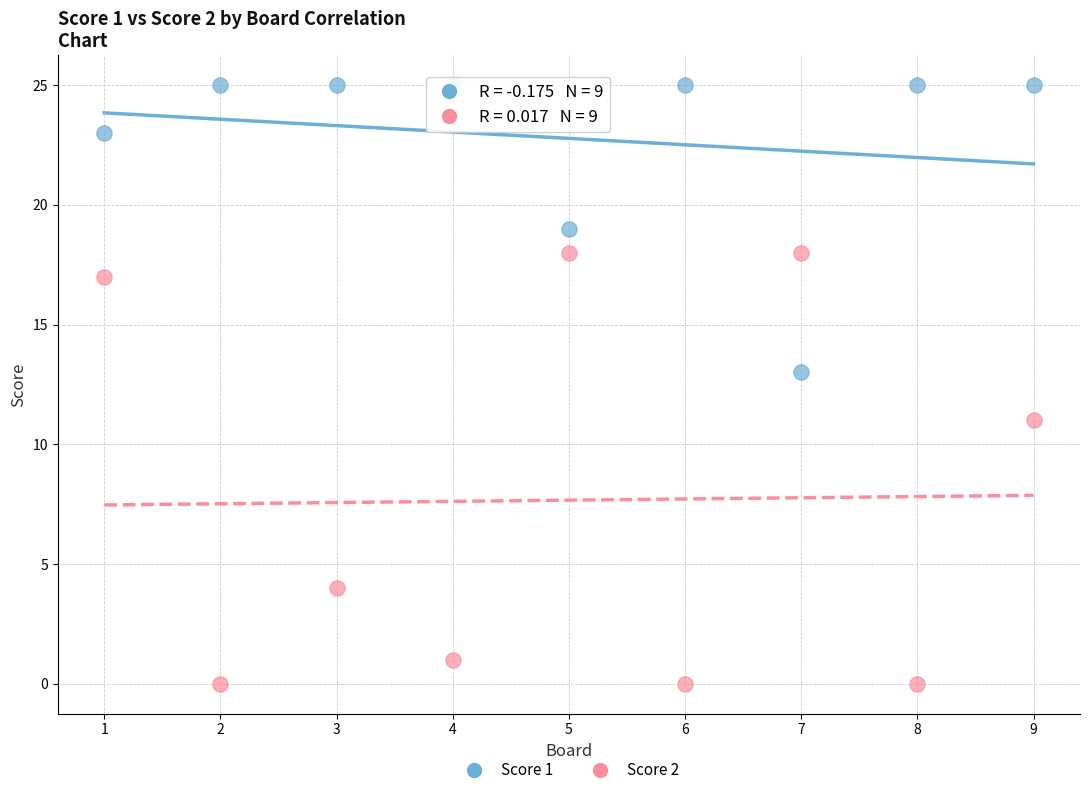

What are all the series names shown in the legend?

Score 1, Score 2